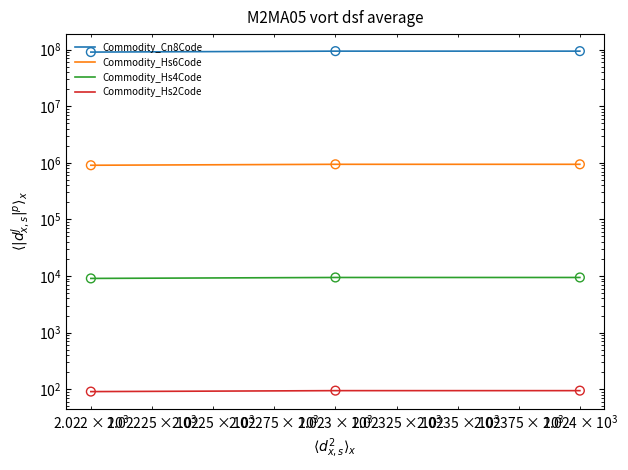

Which series contains the lowest Y value?

Commodity_Hs2Code